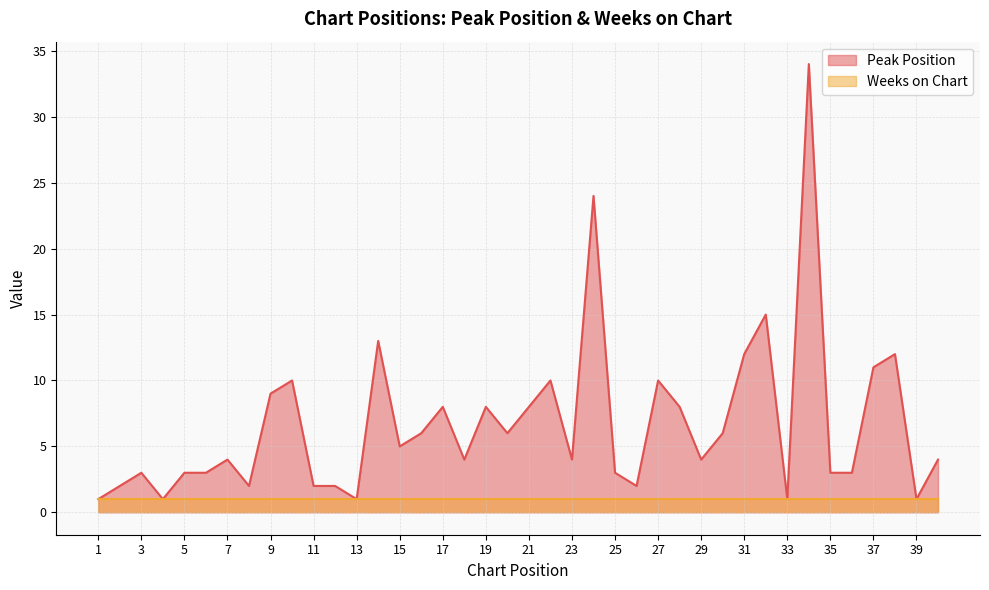

What is the sum of the values at 5 and 22?

13